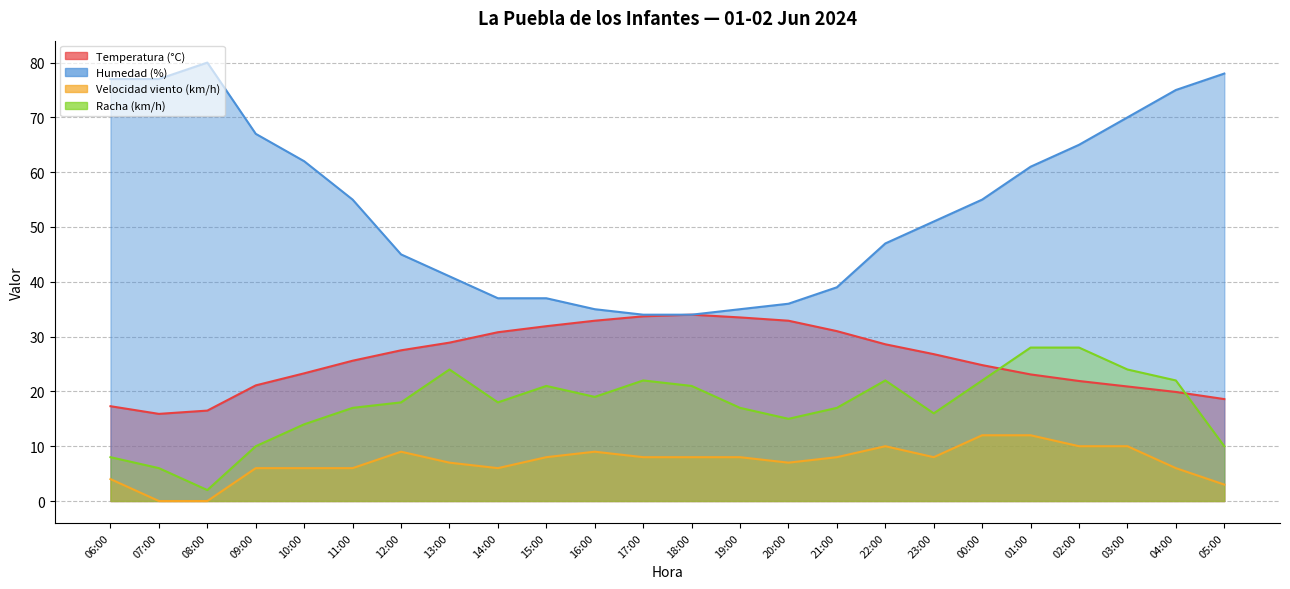

True or false: Velocidad viento (km/h) and Racha (km/h) cross at least once.

False